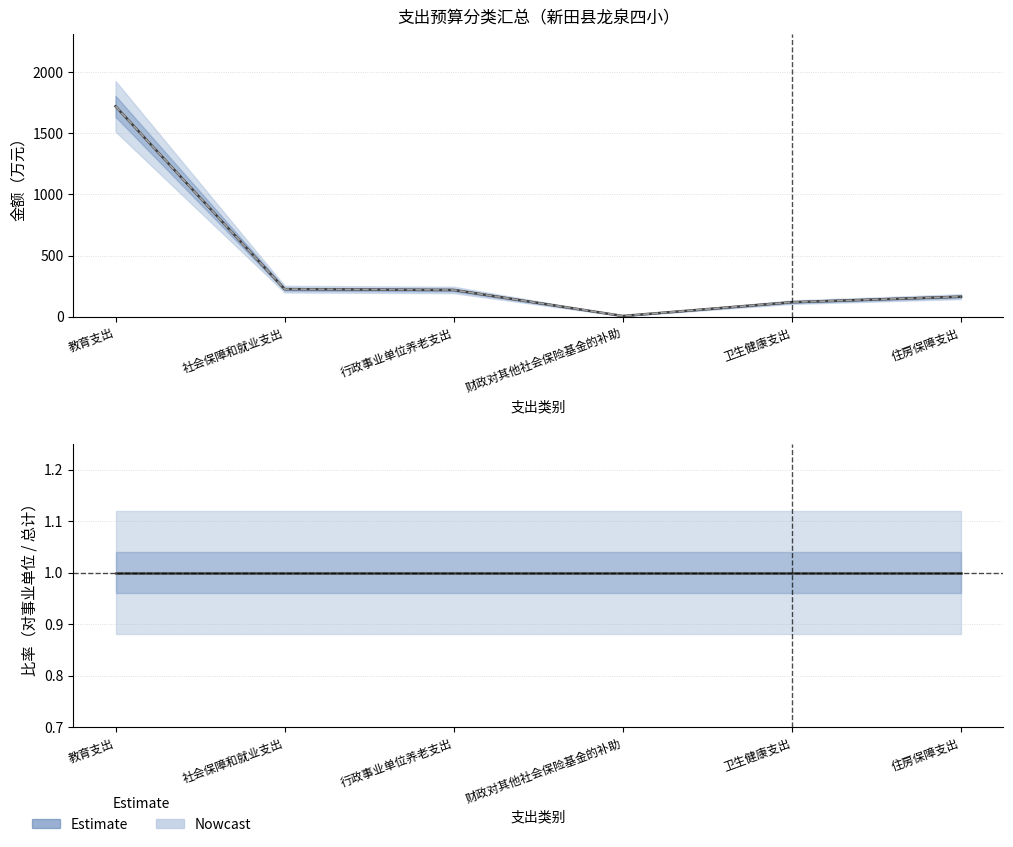

Which category has the lowest value in the 总计（Estimate） series?

财政对其他社会保险基金的补助